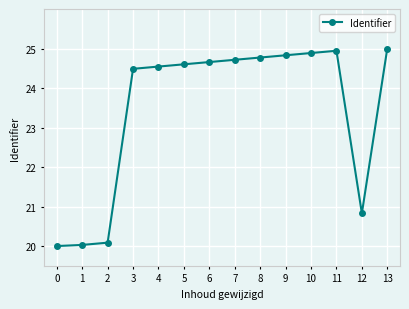

What is the average value?

23.5